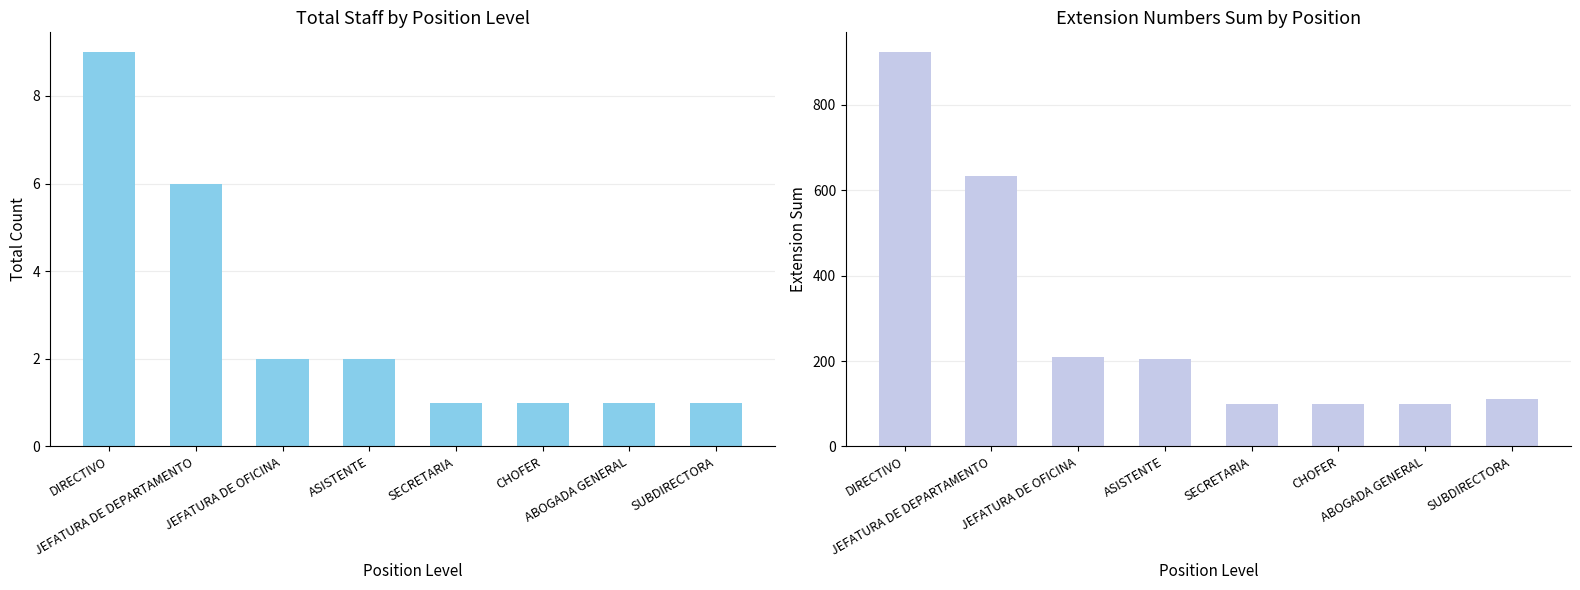

How many series are shown in this chart?

2